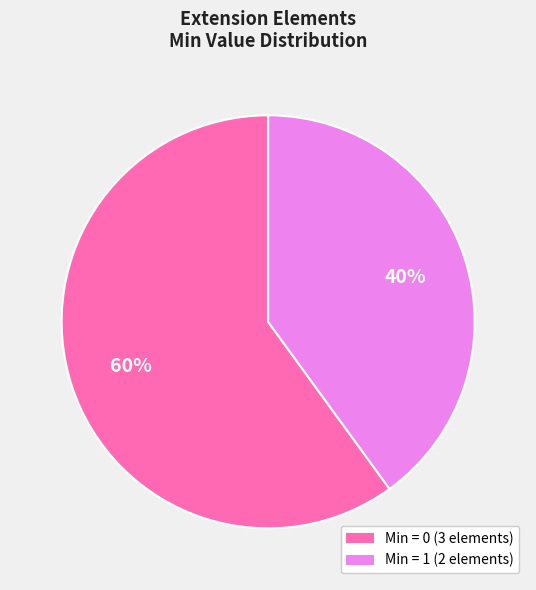

Is there any slice that represents more than half of the pie?

Yes